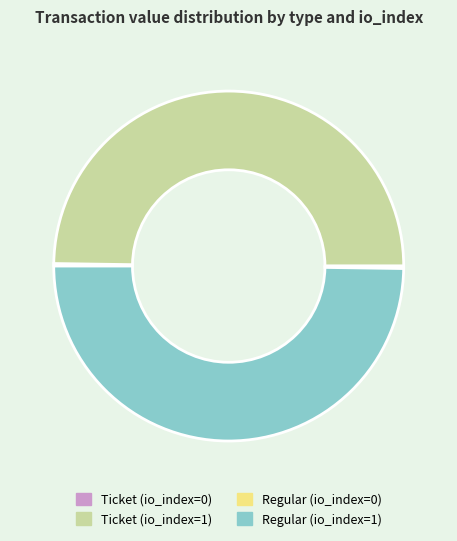

Is it true that Ticket (io_index=1) is 50% of the pie?

True